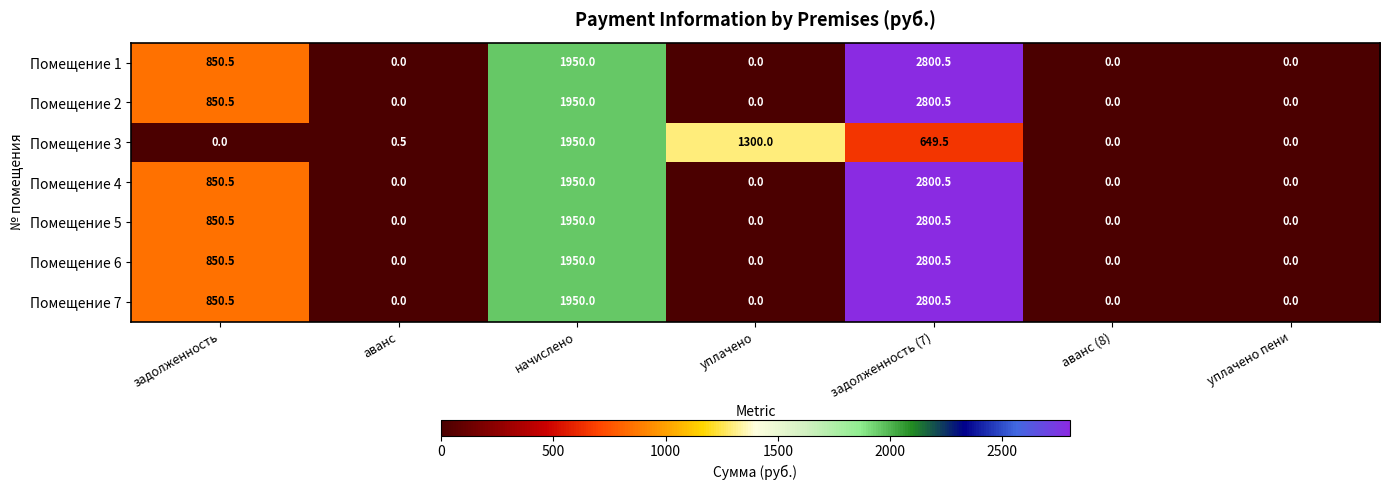

Which series changed the most between уплачено and аванс (8)?

Помещение 3